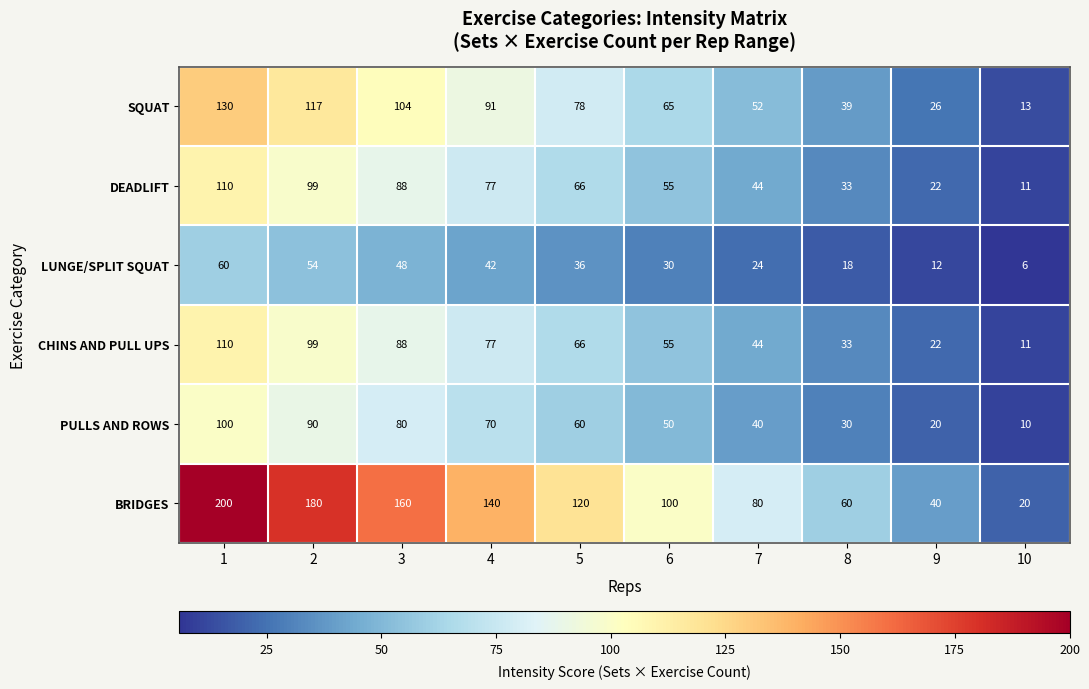

Which series has the largest total across all categories?

BRIDGES